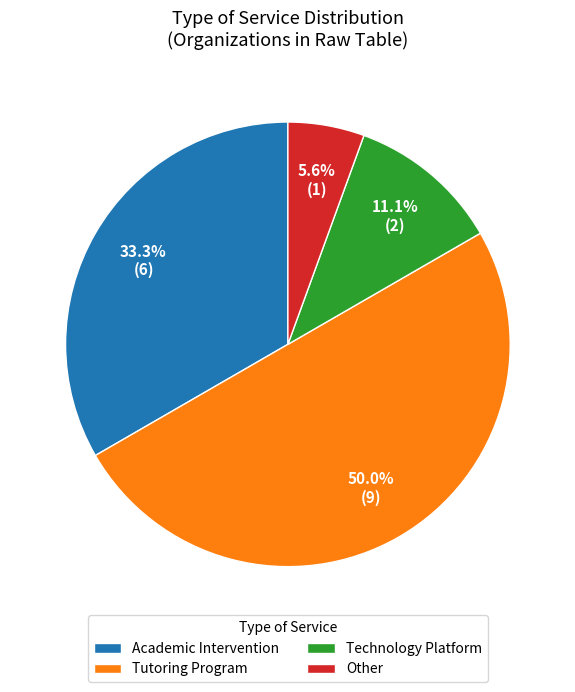

How much of the chart is everything except Academic Intervention?

66.7%